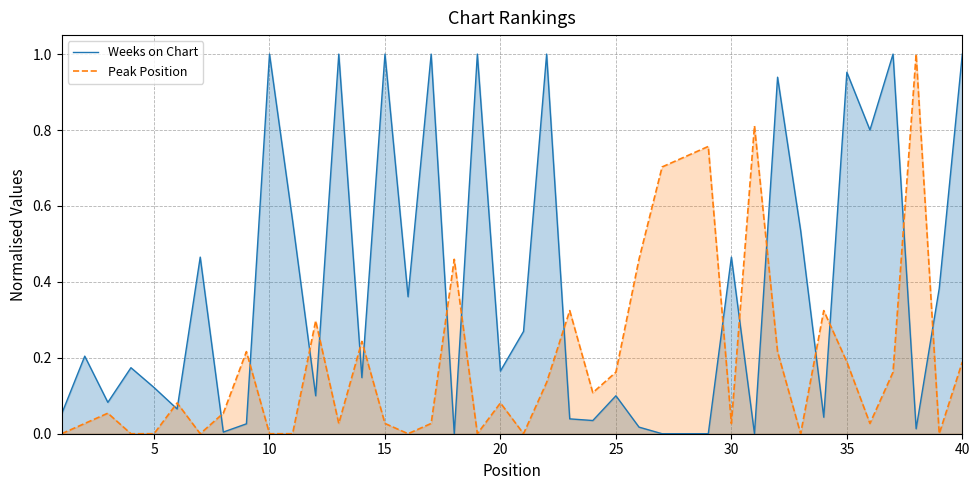

Which series has the largest total across all categories?

Weeks on Chart